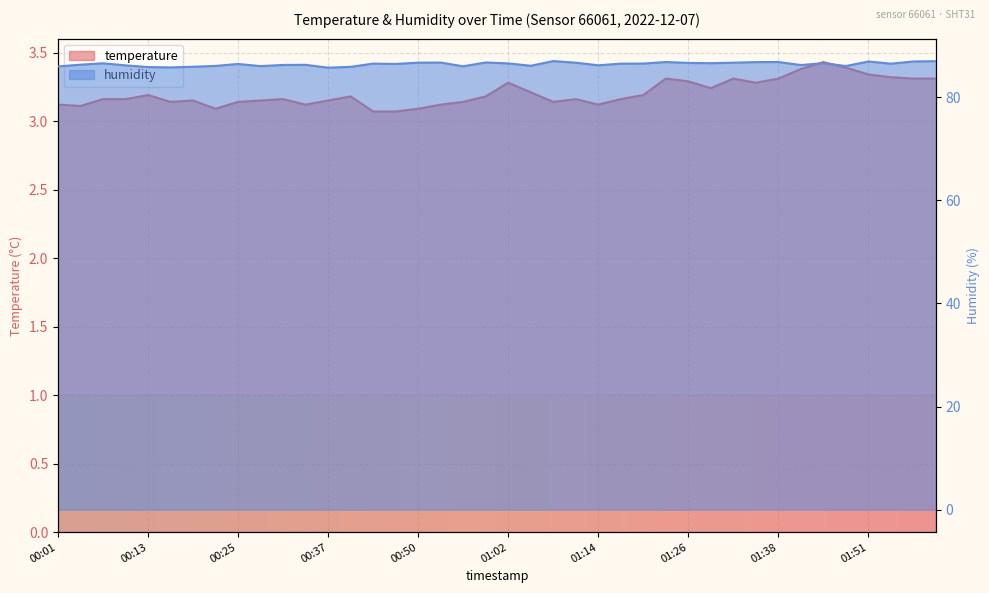

What is the approximate value of temperature at 00:07?

3.2